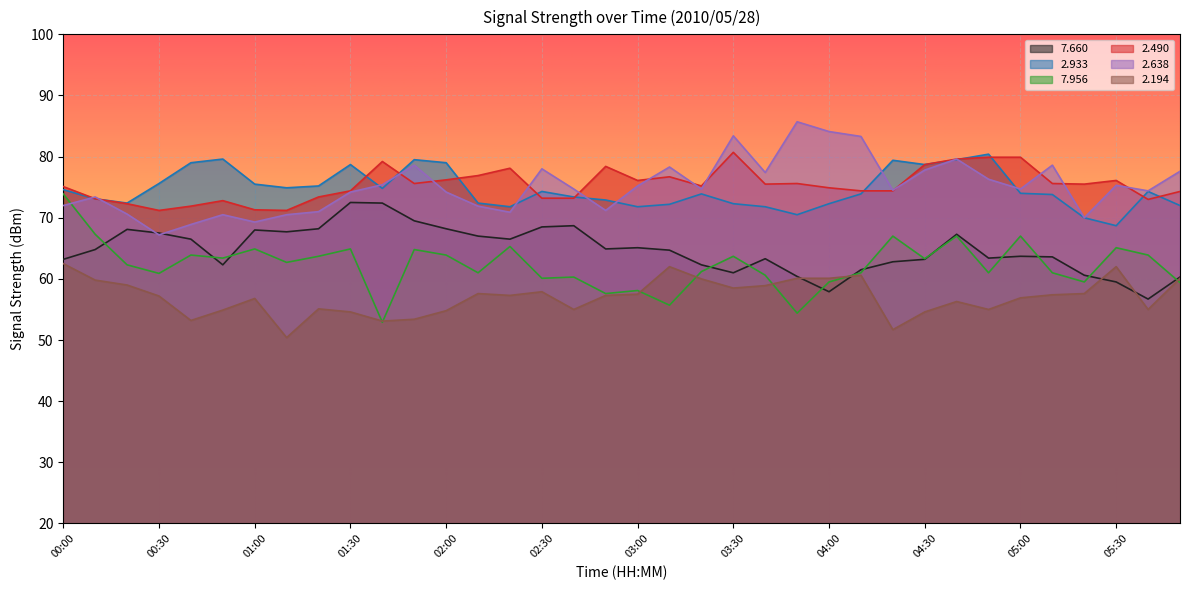

Which series has the widest spread of values?

7.956